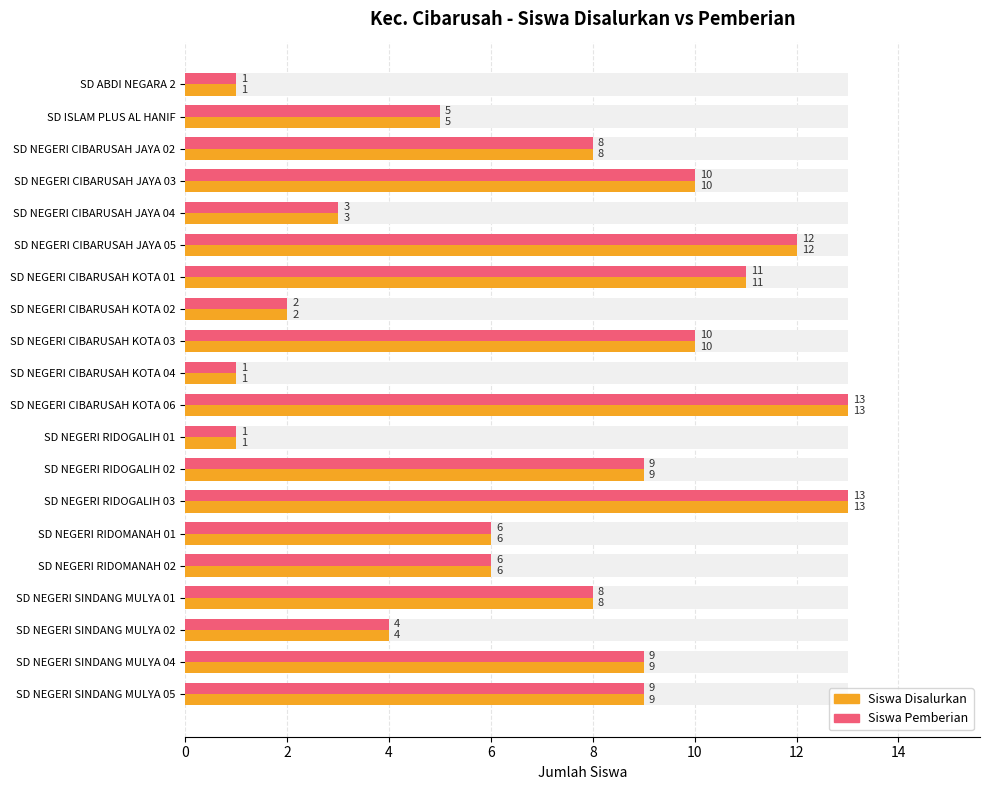

How many data points in Siswa Disalurkan are less than 8?

9